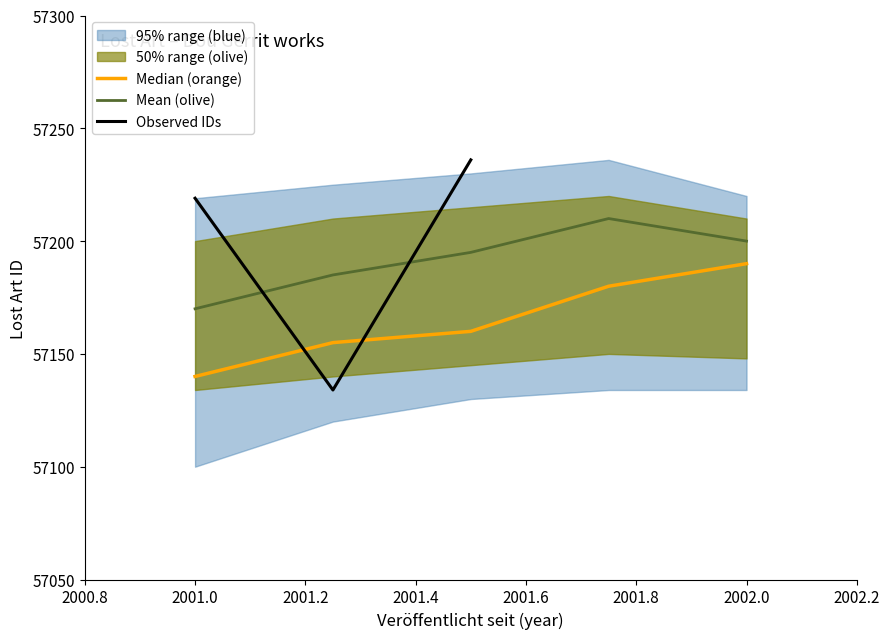

What is the highest value of the Observed IDs series?

57236